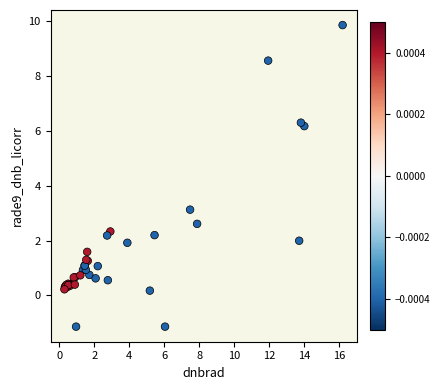

What Y value in the scatter plot is closest to 4?

3.1